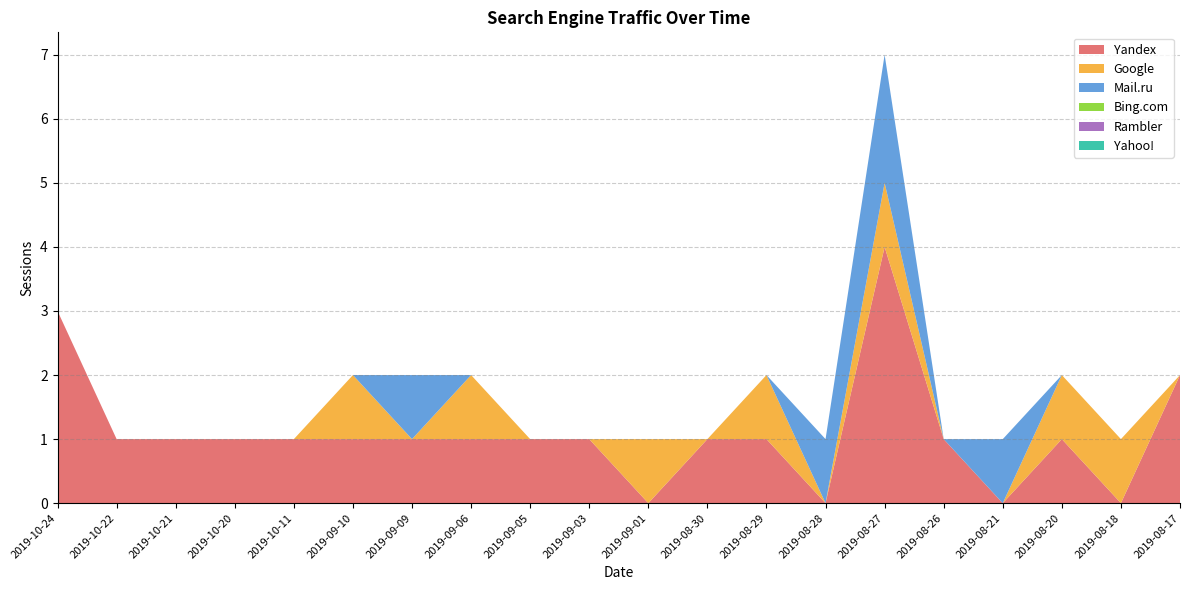

Reading left to right, transcribe all the data shown in this chart.

Yandex: 3	1	1	1	1	1	1	1	1	1	0	1	1	0	4	1	0	1	0	2
Google: 0	0	0	0	0	1	0	1	0	0	1	0	1	0	1	0	0	1	1	0
Mail.ru: 0	0	0	0	0	0	1	0	0	0	0	0	0	1	2	0	1	0	0	0
Bing.com: 0	0	0	0	0	0	0	0	0	0	0	0	0	0	0	0	0	0	0	0
Rambler: 0	0	0	0	0	0	0	0	0	0	0	0	0	0	0	0	0	0	0	0
Yahoo!: 0	0	0	0	0	0	0	0	0	0	0	0	0	0	0	0	0	0	0	0